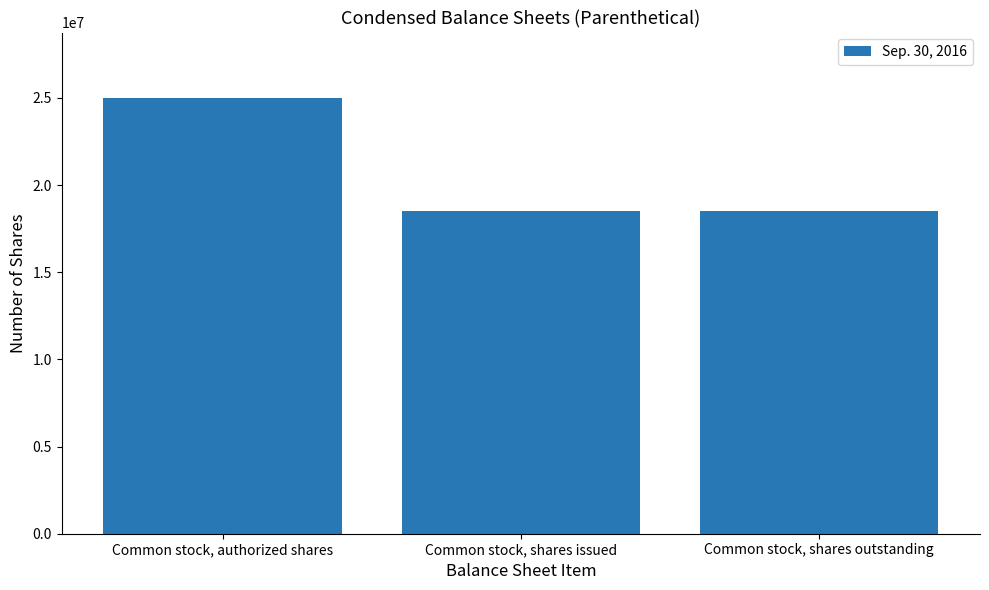

Reading left to right, what are all the values shown in this chart?

25000000	18500000	18500000